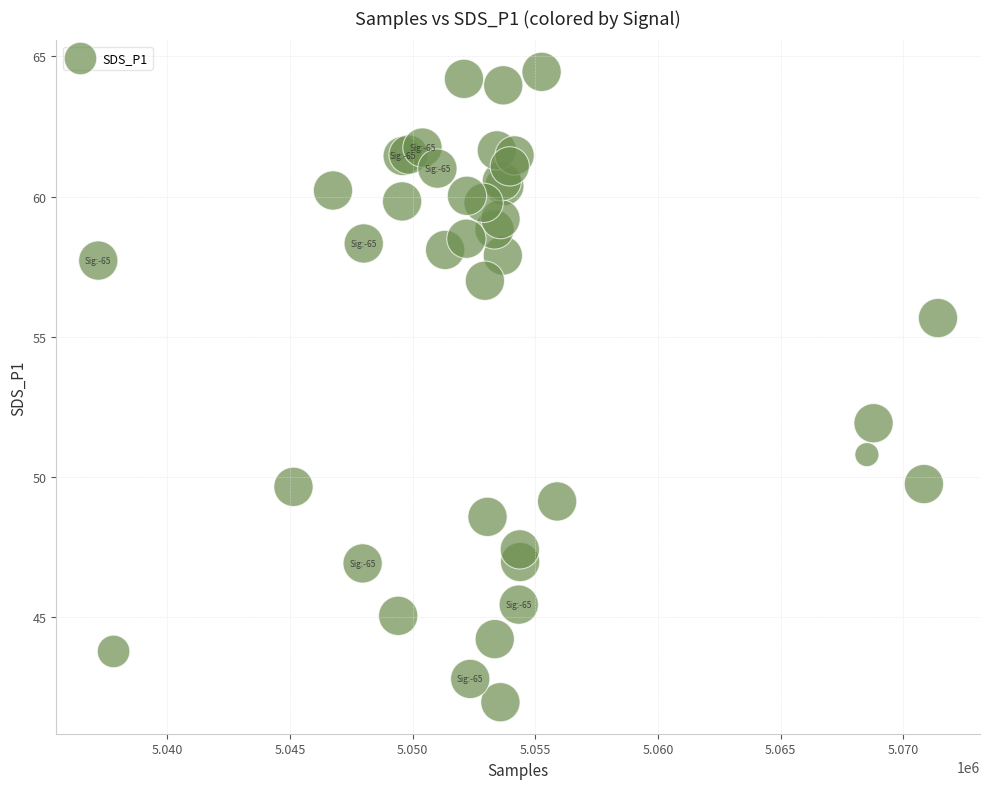

What Y value in the scatter plot is closest to 53?

51.9